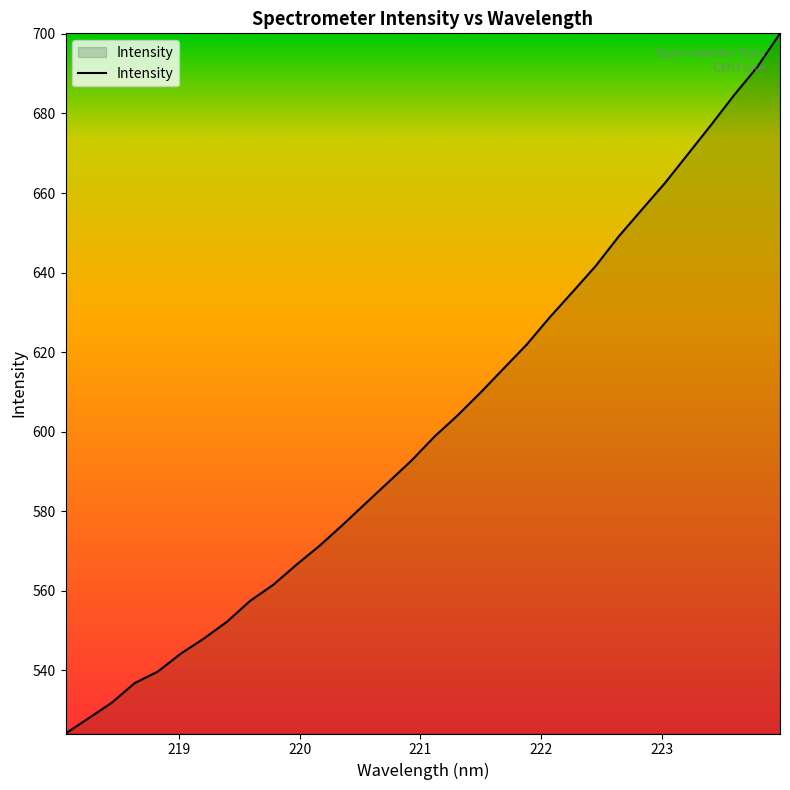

What is the greatest value displayed?

700.2